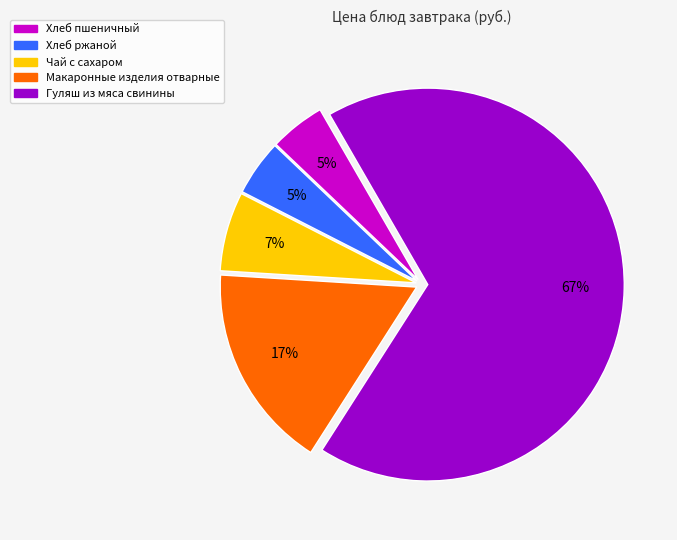

To the nearest percent, what is the difference between the Хлеб пшеничный and Макаронные изделия отварные slice percentages?

12%